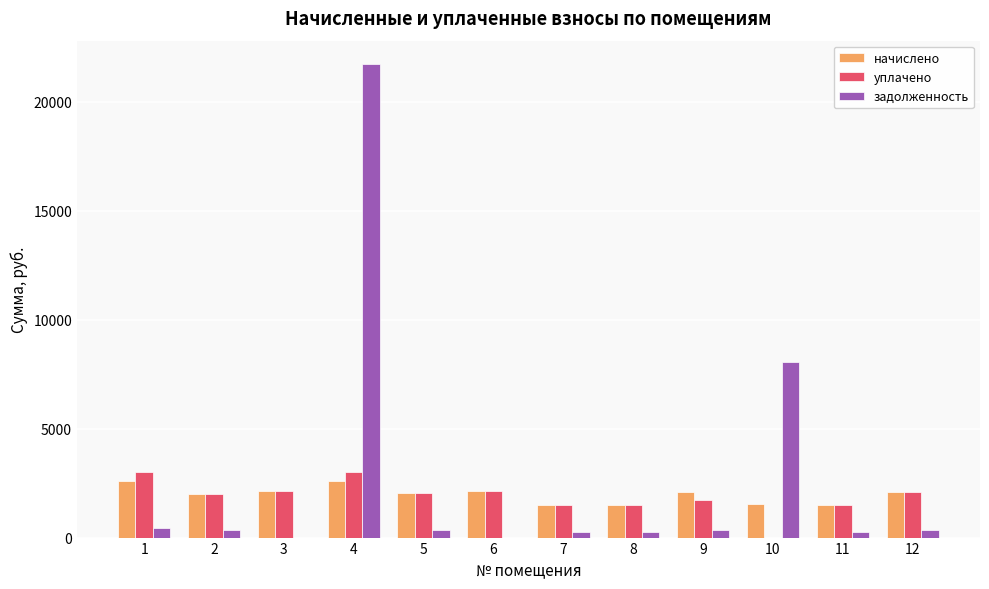

Are the bars horizontal?

No